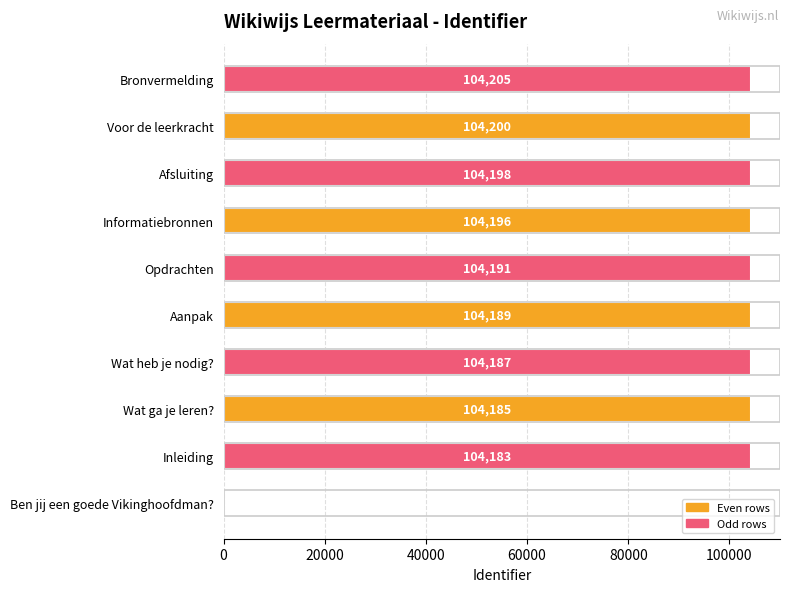

Between Wat ga je leren? and Bronvermelding, which is larger?

Bronvermelding